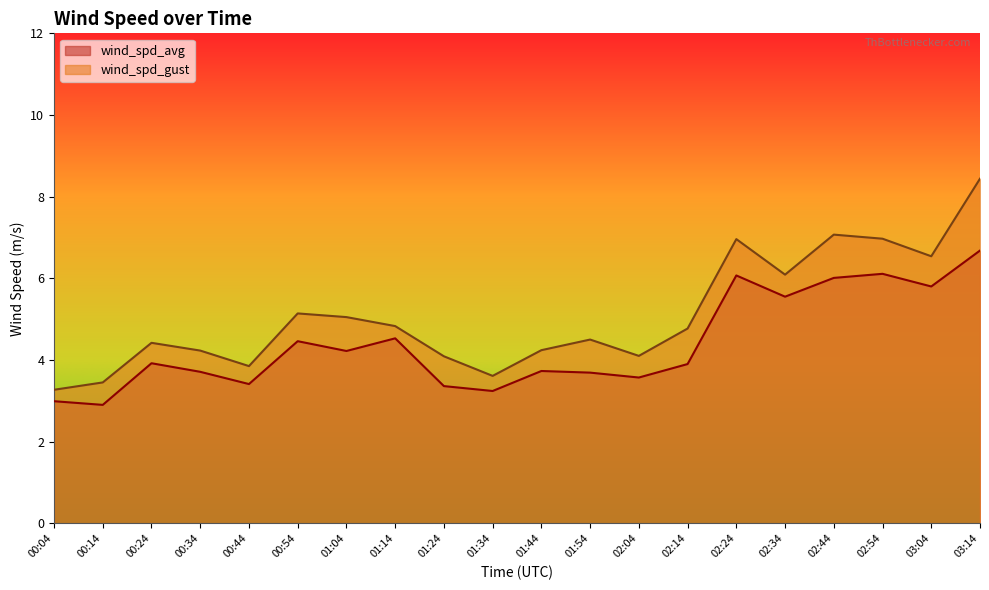

Does the chart display data point markers on the line(s)?

No